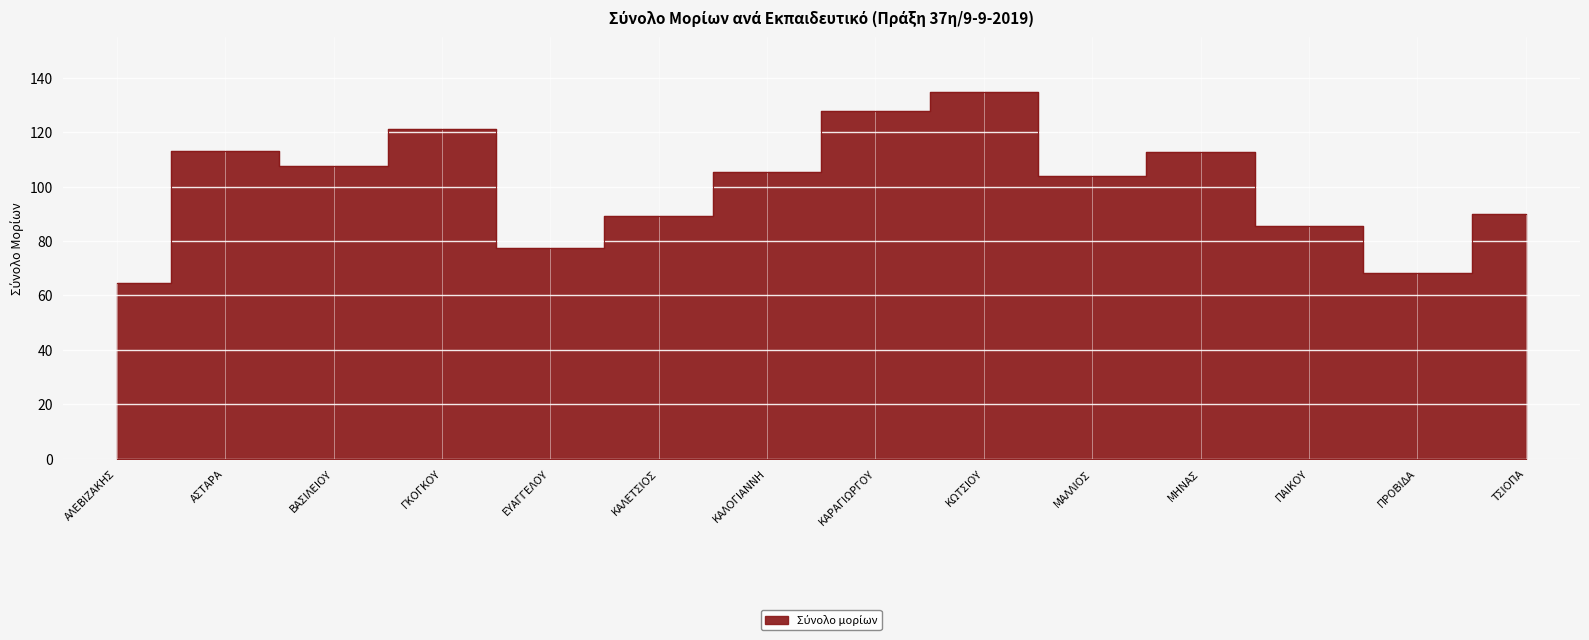

Which label corresponds to the smallest value in the chart?

ΑΛΕΒΙΖΑΚΗΣ